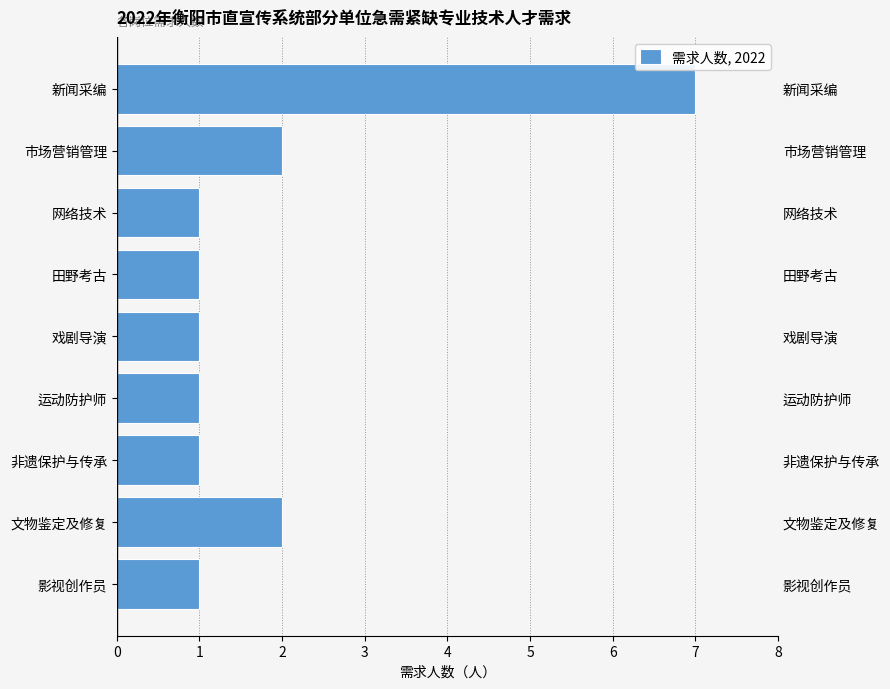

Rank the categories by value from lowest to highest.

2, 3, 4, 5, 6, 8, 1, 7, 0